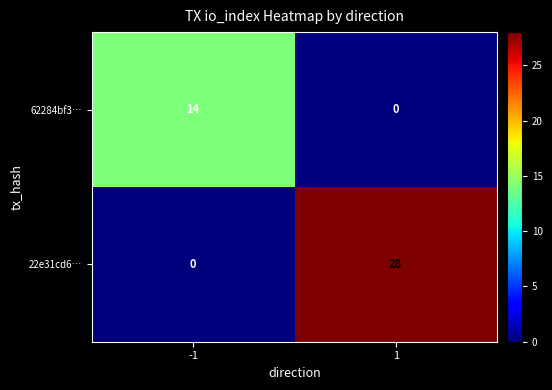

Which series has the largest total across all categories?

22e31cd6…